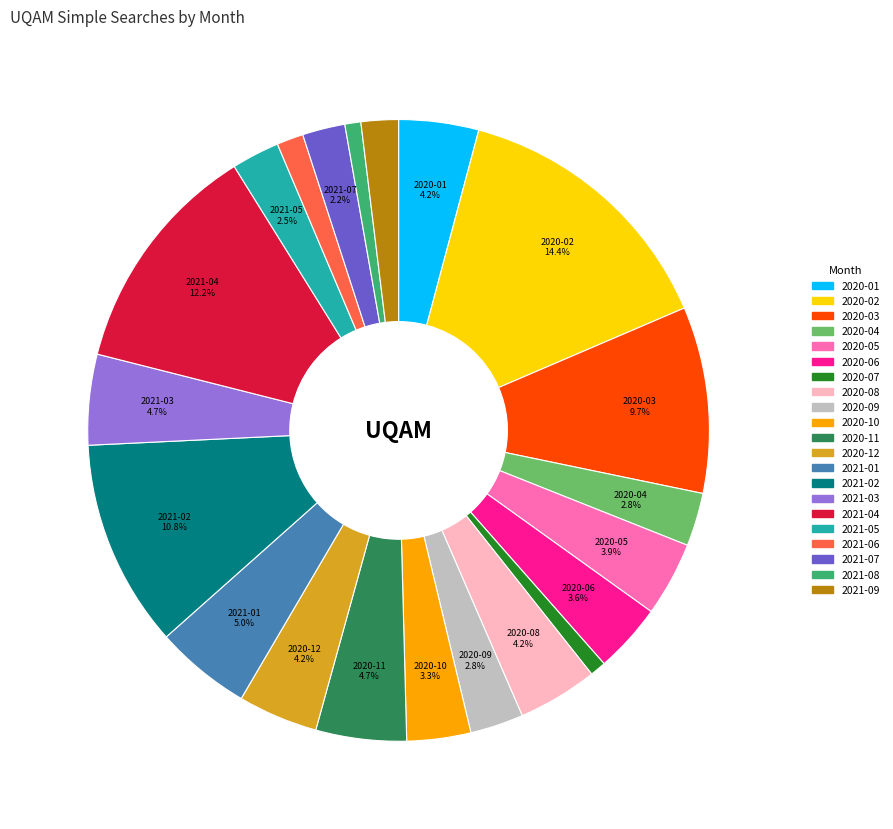

Between 2020-07 and 2020-02, which is larger?

2020-02